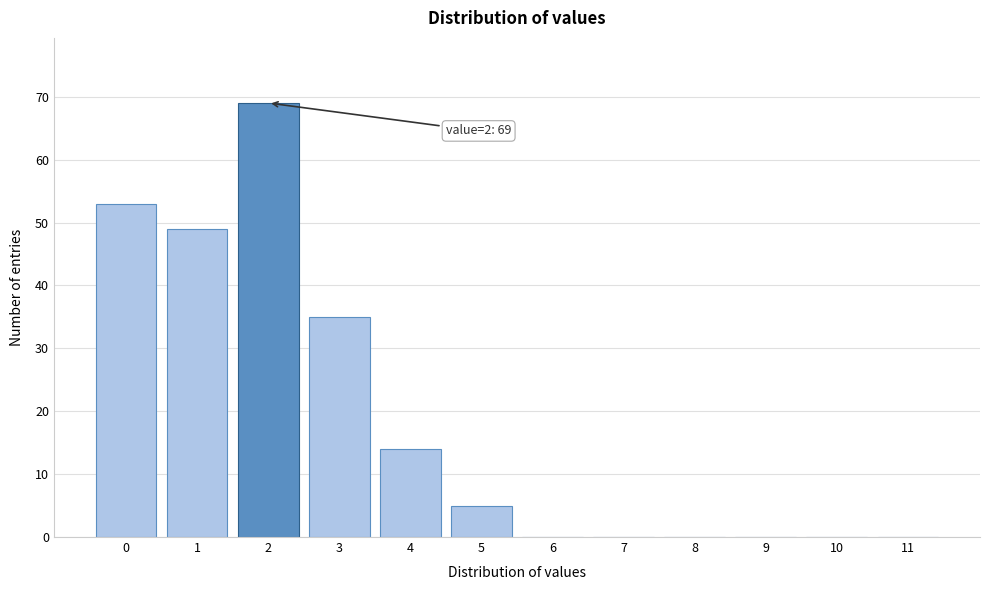

Reading left to right, extract all data points from this chart.

0=53	1=49	2=69	3=35	4=14	5=5	6=0	7=0	8=0	9=0	10=0	11=0